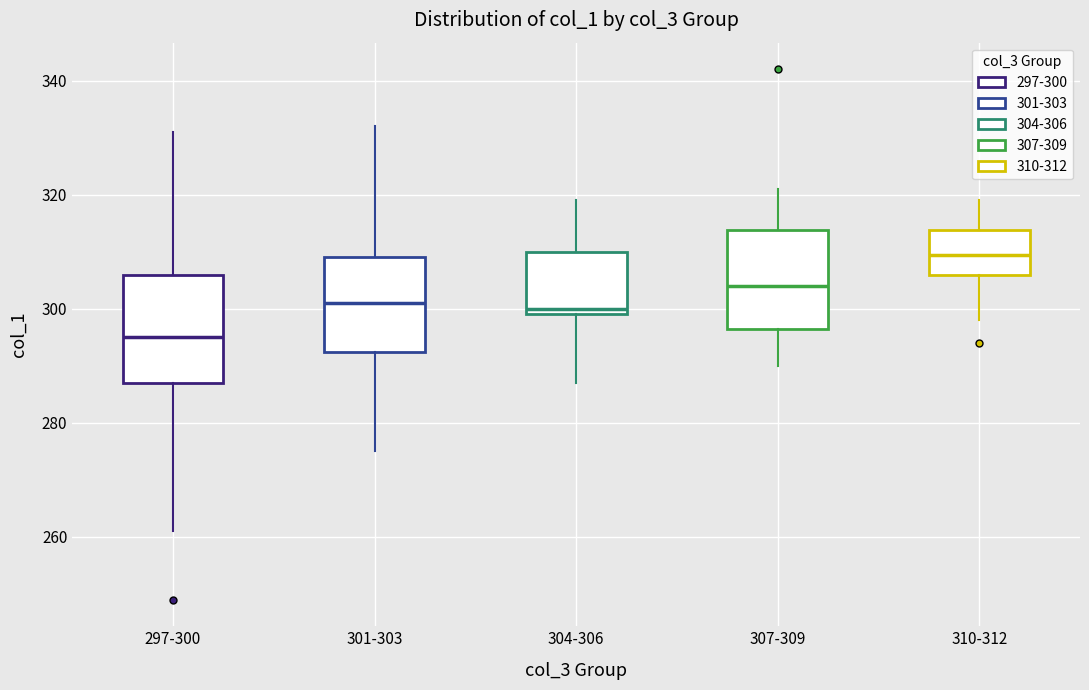

Reading left to right, read every box against the y-axis: the position of its median line, the range the box covers, and the ends of its whiskers. The values are not printed on the chart, so give them approximately, as read against the axis.

297-300: median 296, box 288 to 306, whiskers 262 to 332
301-303: median 302, box 292 to 310, whiskers 276 to 332
304-306: median 300 (just above the box's lower edge), box 300 to 310, whiskers 288 to 320
307-309: median 304, box 296 to 314, whiskers 290 to 322
310-312: median 310, box 306 to 314, whiskers 298 to 320